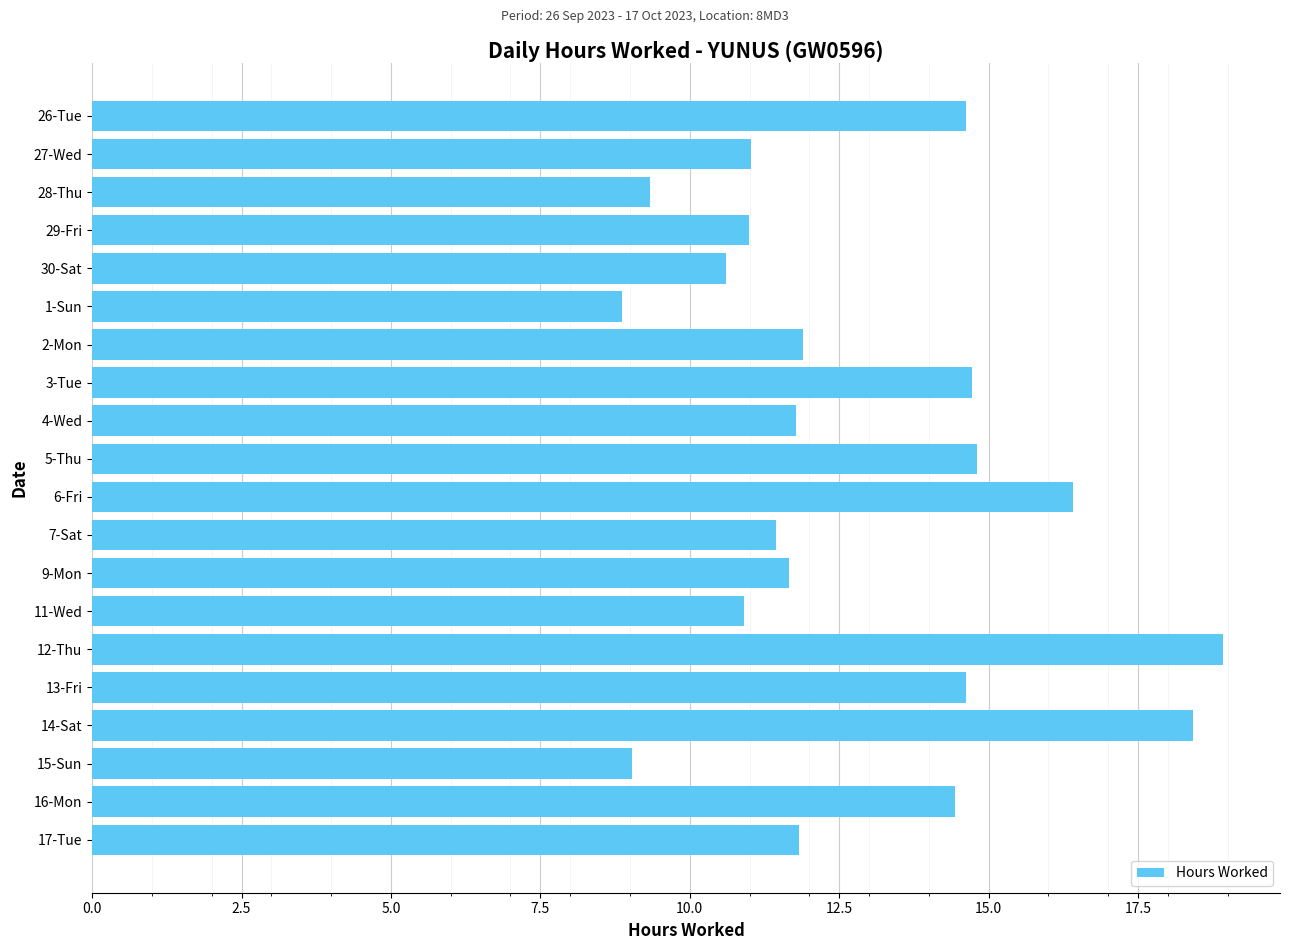

What value does the data have at 29-Fri?

11.0